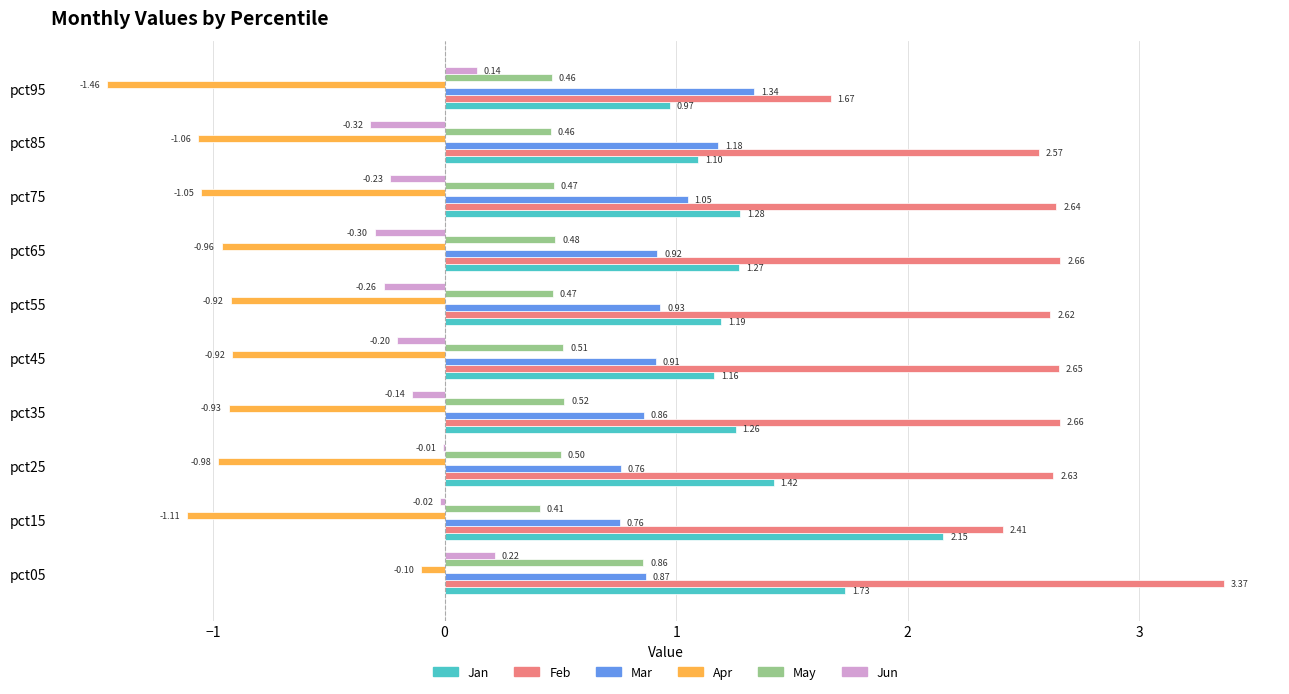

At which category is the sum across all series the highest?

pct05